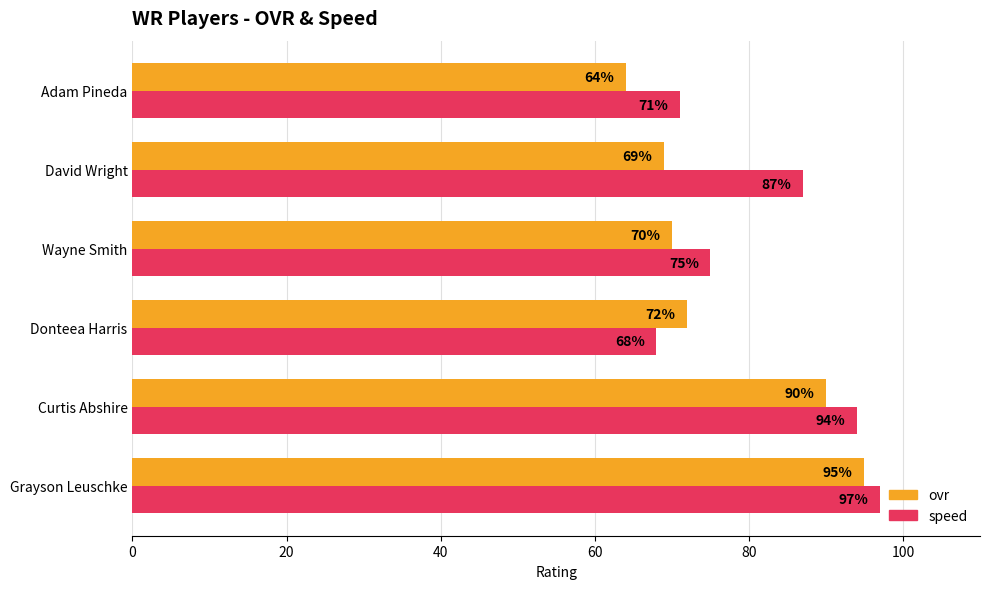

Which series has the largest range (max minus min)?

ovr